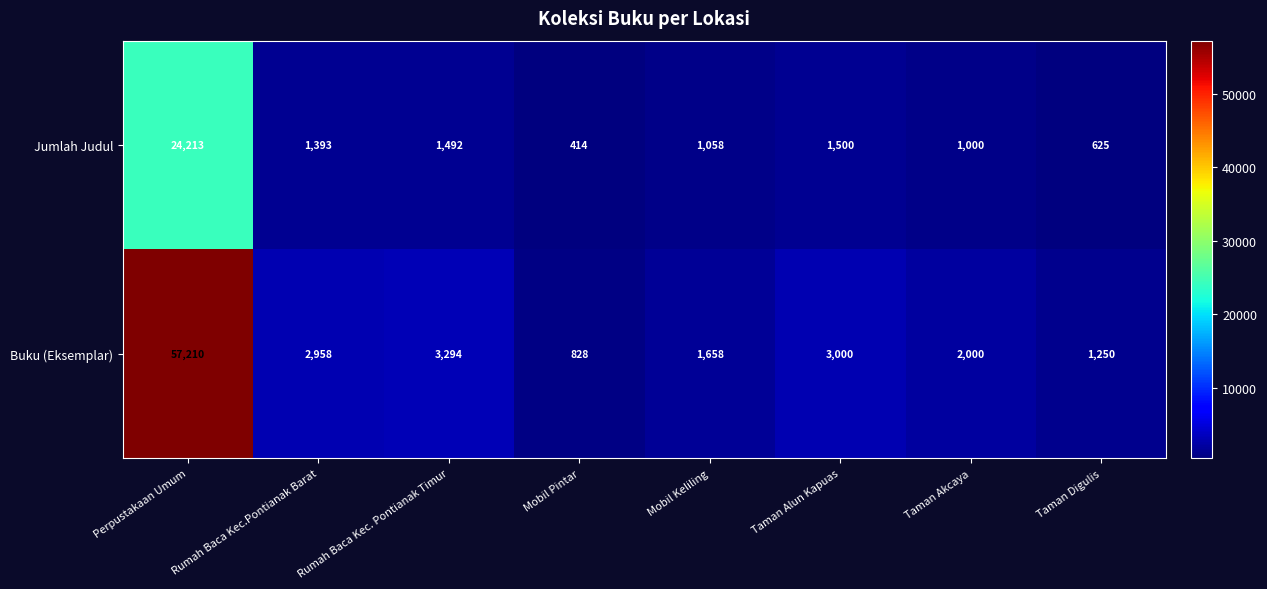

The Buku (Eksemplar) series shows 2780 at Mobil Keliling. True or false?

False